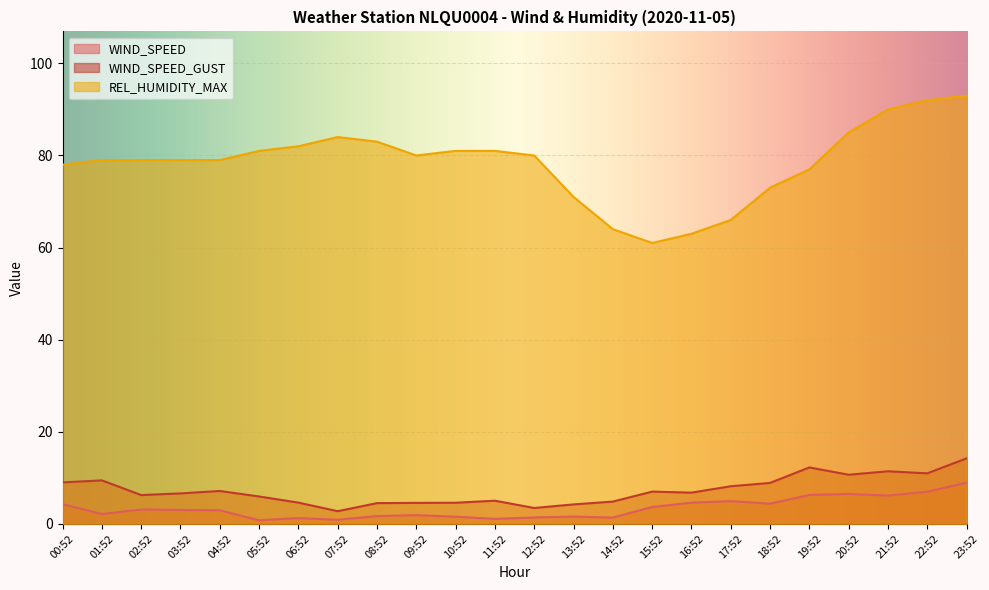

Rank the categories by WIND_SPEED_GUST value from highest to lowest.

23:52, 19:52, 21:52, 22:52, 20:52, 01:52, 00:52, 18:52, 17:52, 04:52, 15:52, 16:52, 03:52, 02:52, 05:52, 11:52, 14:52, 06:52, 10:52, 09:52, 08:52, 13:52, 12:52, 07:52